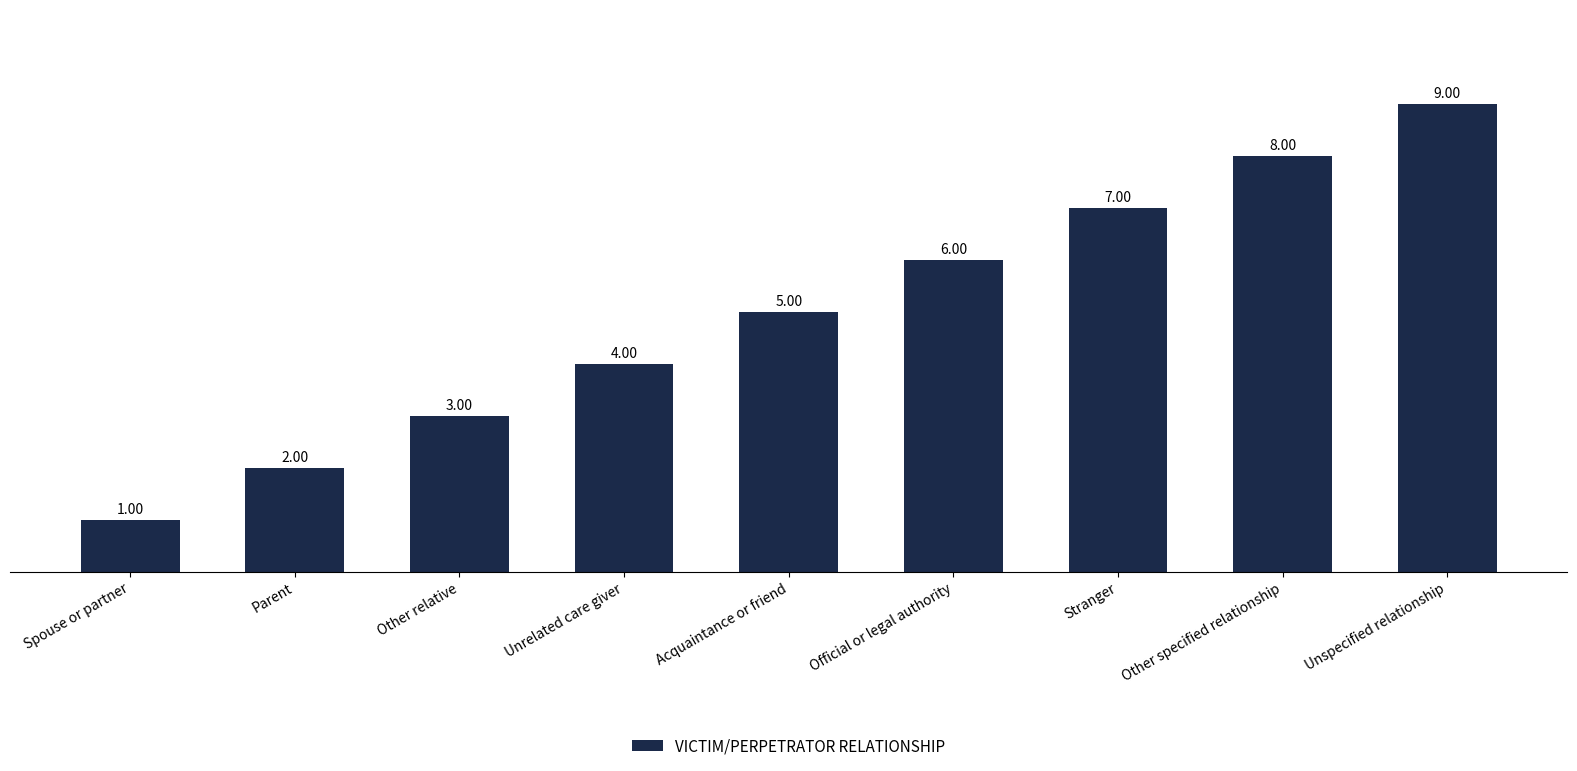

What is the label of the 2nd bar from the left?

Parent